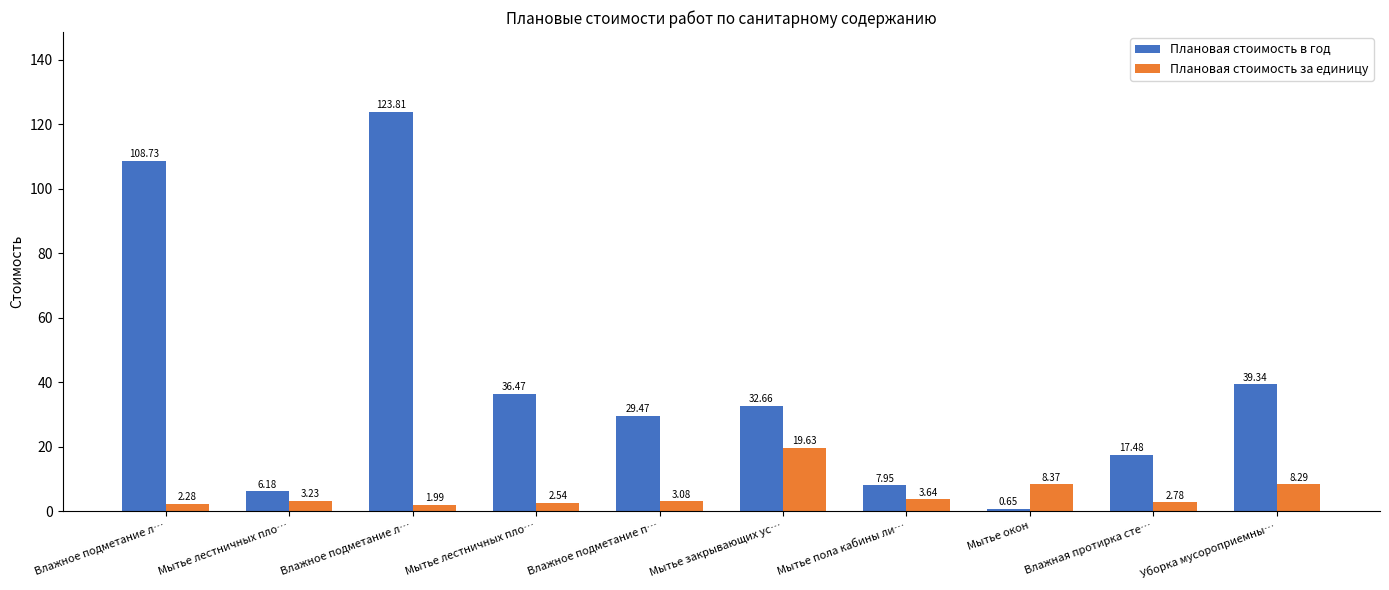

How many data points in Плановая стоимость за единицу are less than 3?

4